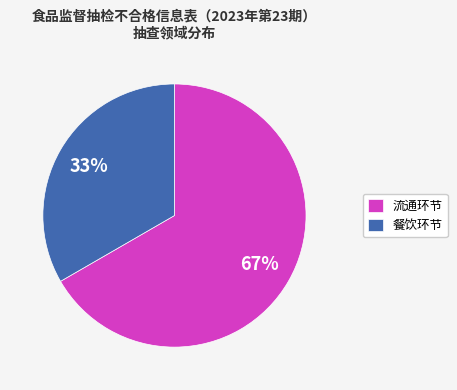

To the nearest percent, what is the combined percentage of 餐饮环节 and 流通环节?

100%